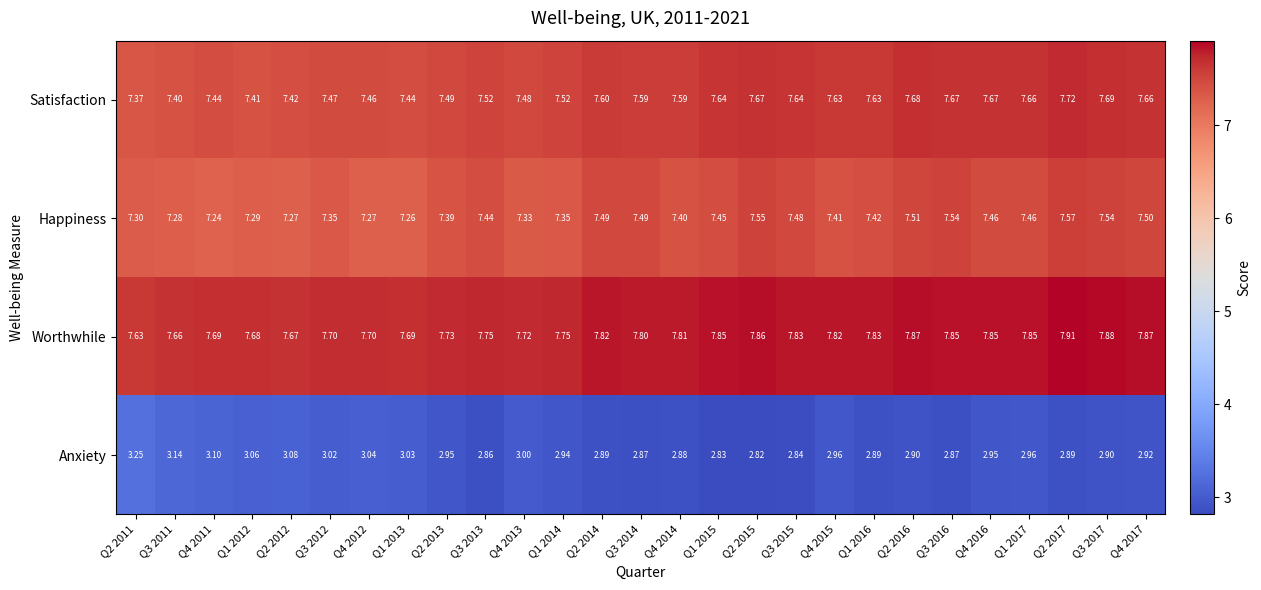

At Q3 2017, list the series in order from smallest to largest.

Anxiety, Happiness, Satisfaction, Worthwhile